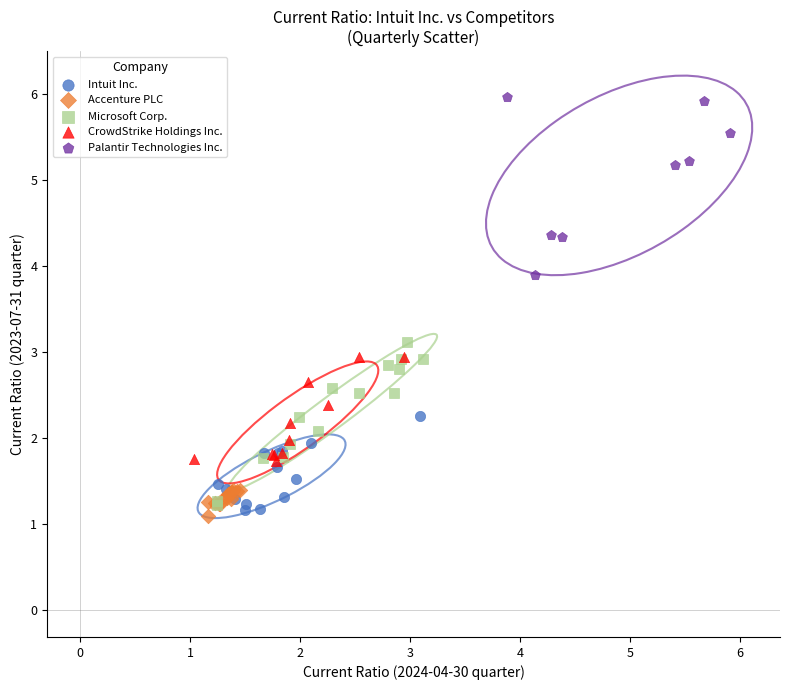

Which series contains the highest Y value?

Palantir Technologies Inc.